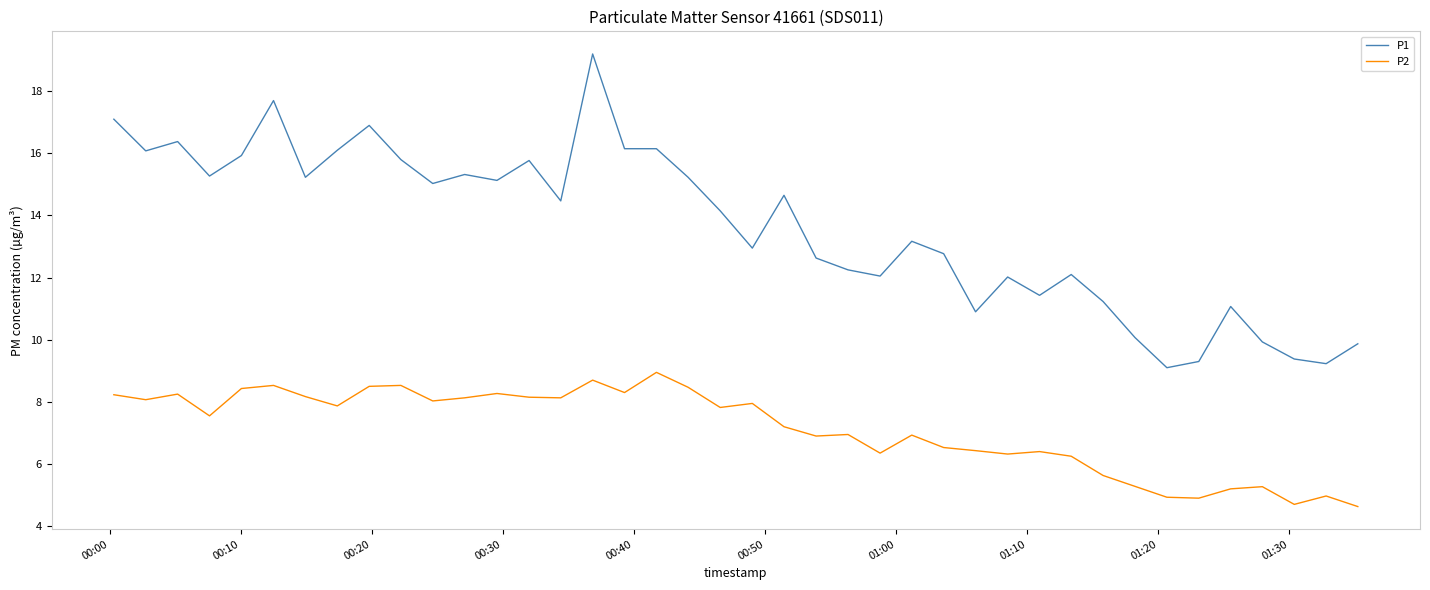

What is the maximum value shown in the chart?

19.2